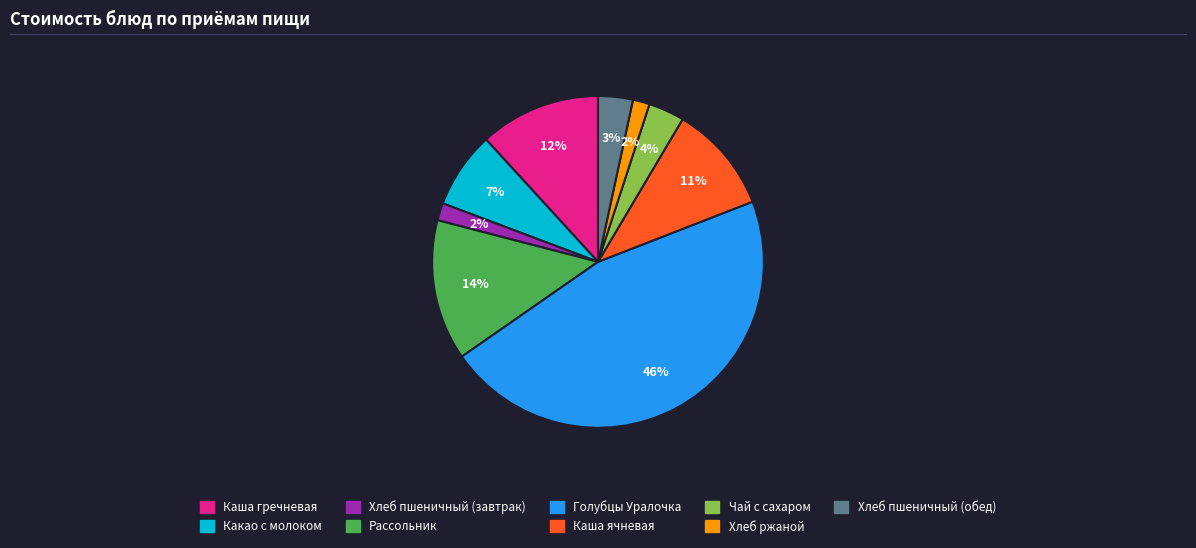

Between Рассольник and Чай с сахаром, which is larger?

Рассольник